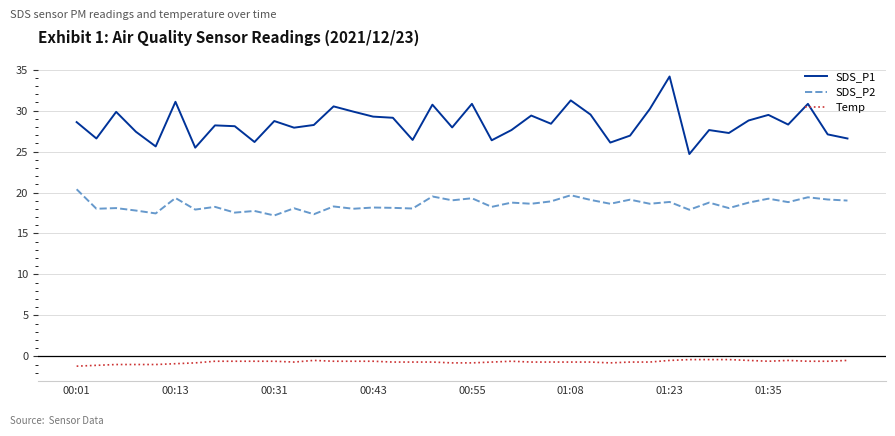

Which series has the widest spread of values?

SDS_P1